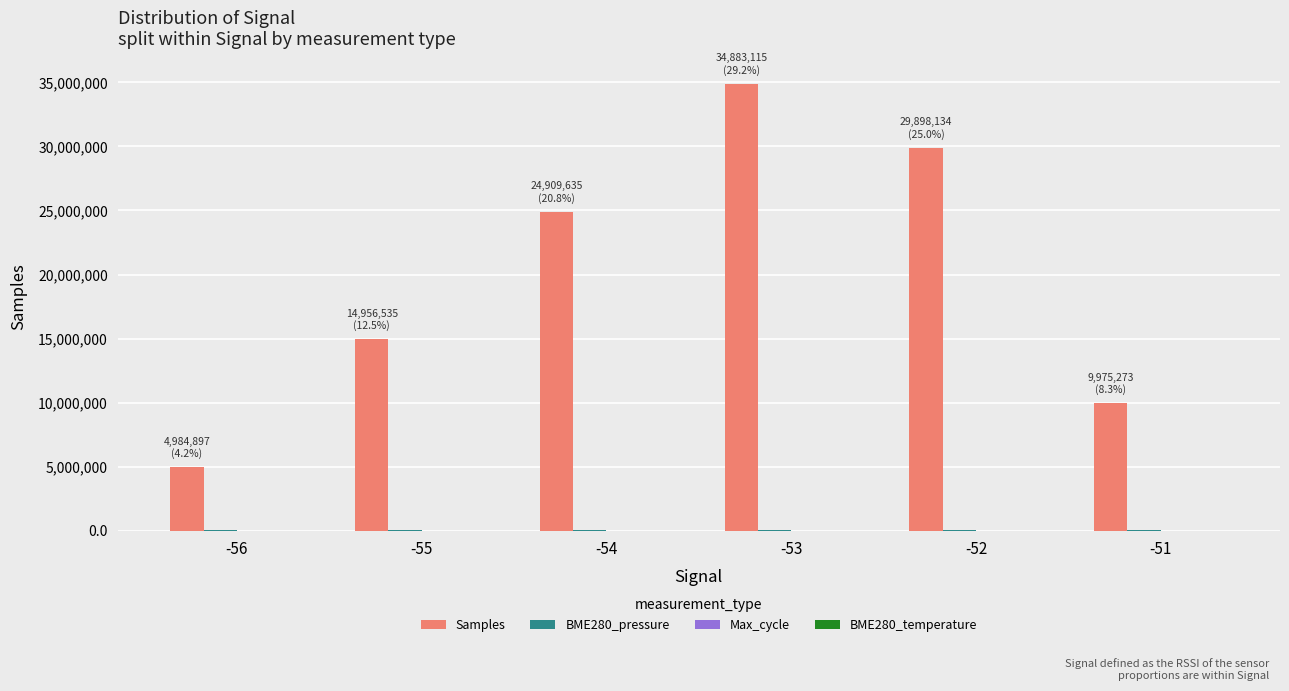

At which category is the sum across all series the highest?

-53